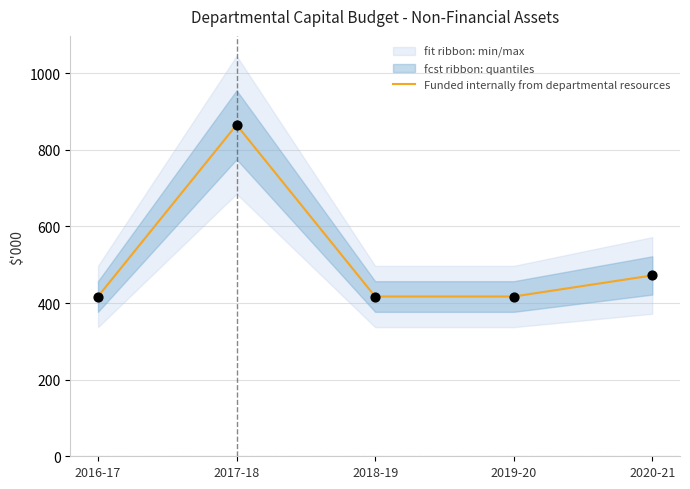

What is the ratio of the value at 2018-19 to the value at 2017-18?

0.5